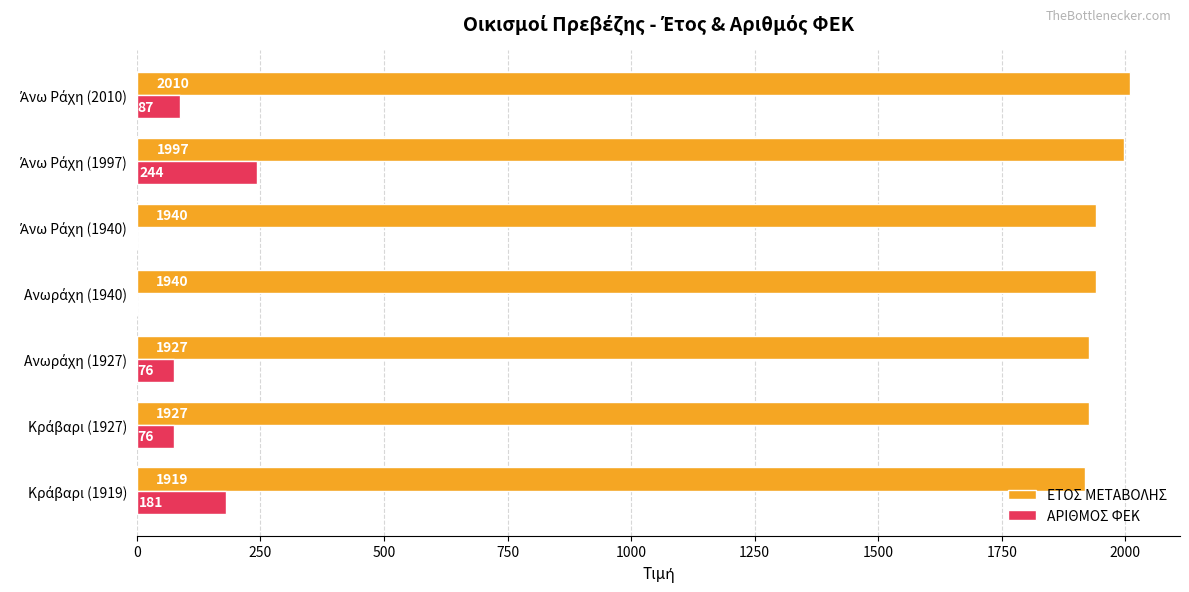

What is the maximum value for ΑΡΙΘΜΟΣ ΦΕΚ?

244